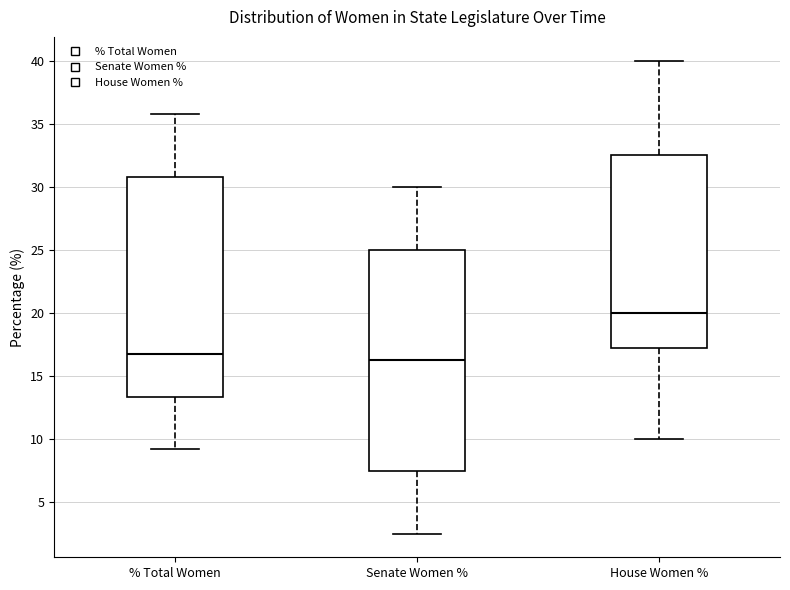

Reading left to right, read every box against the y-axis: the position of its median line, the range the box covers, and the ends of its whiskers. The values are not printed on the chart, so give them approximately, as read against the axis.

% Total Women: median 16.5, box 13.5 to 31.0, whiskers 9.0 to 36.0
Senate Women %: median 16.5, box 7.5 to 25.0, whiskers 2.5 to 30.0
House Women %: median 20.0, box 17.0 to 32.5, whiskers 10.0 to 40.0